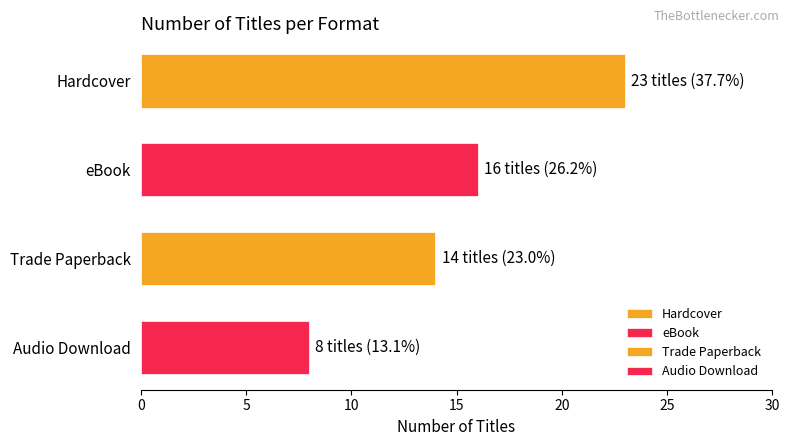

What is the change in value from eBook to Audio Download?

-8